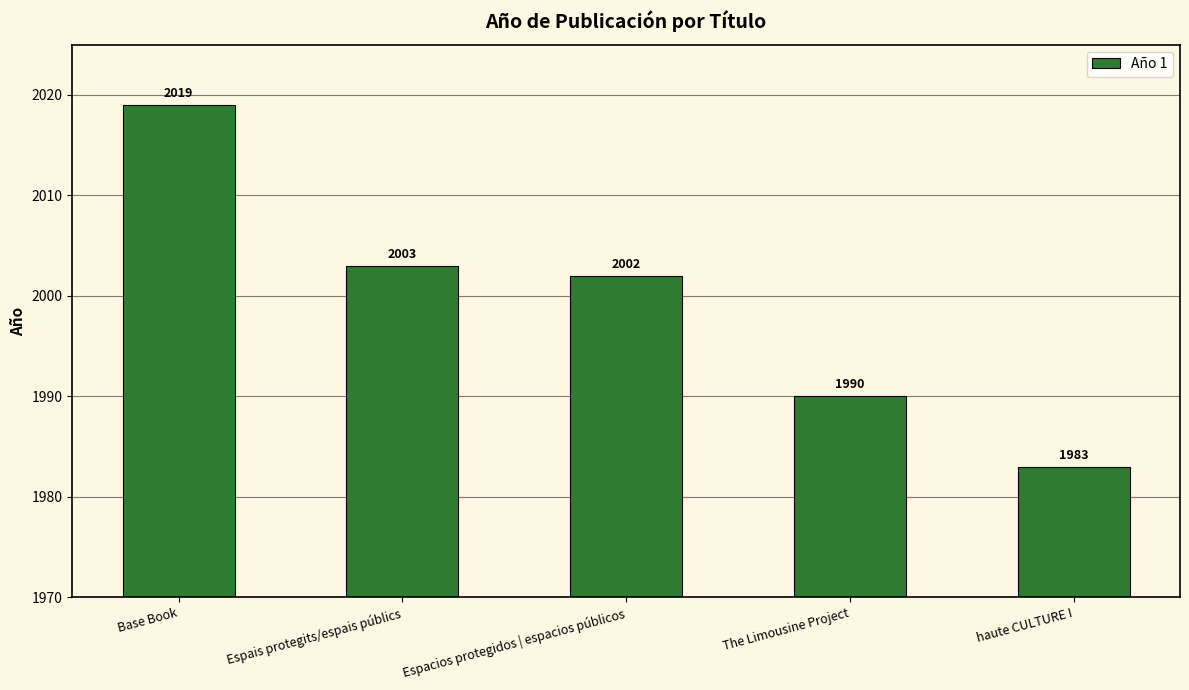

Which has a higher value, haute CULTURE I or The Limousine Project?

The Limousine Project